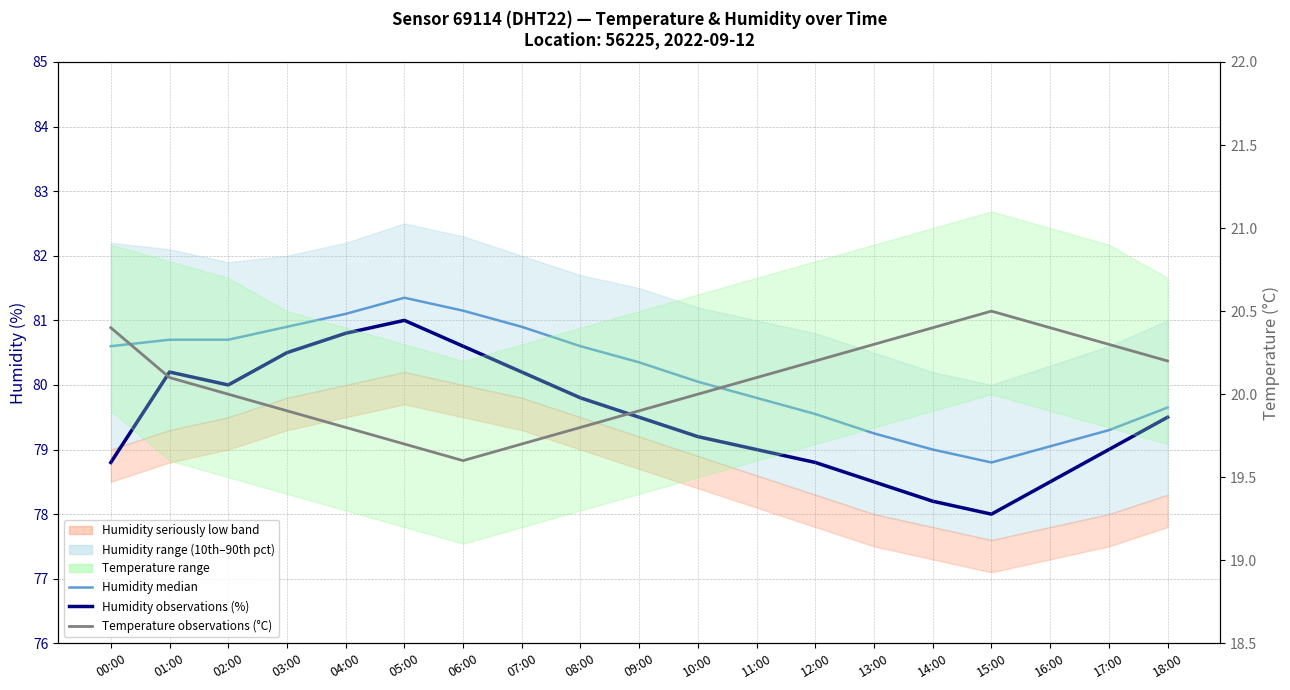

Between 11:00 and 16:00, which series saw the biggest shift?

Humidity median